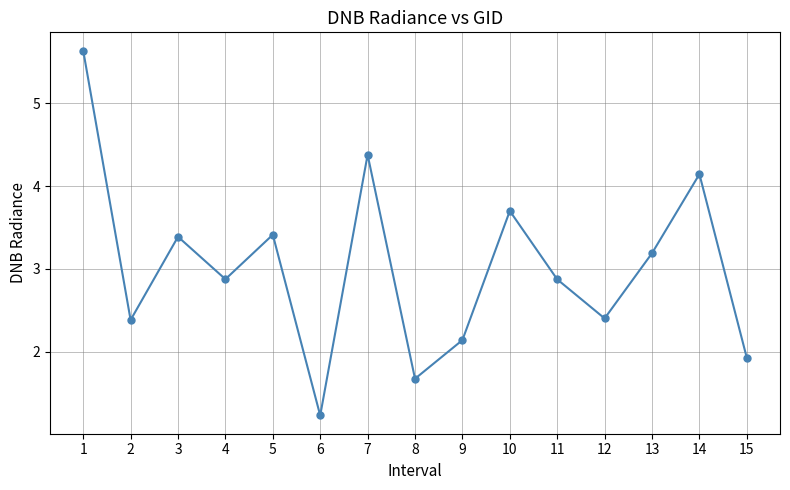

What is the minimum value shown in the chart?

1.2